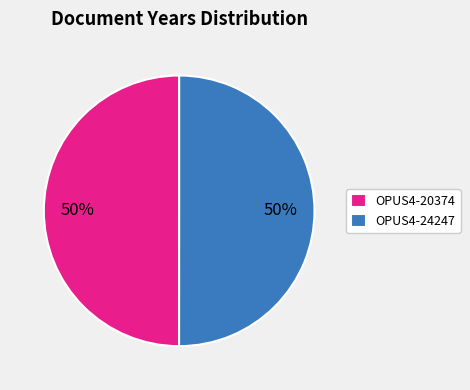

Do OPUS4-24247 and OPUS4-20374 together represent more than half of the pie?

Yes